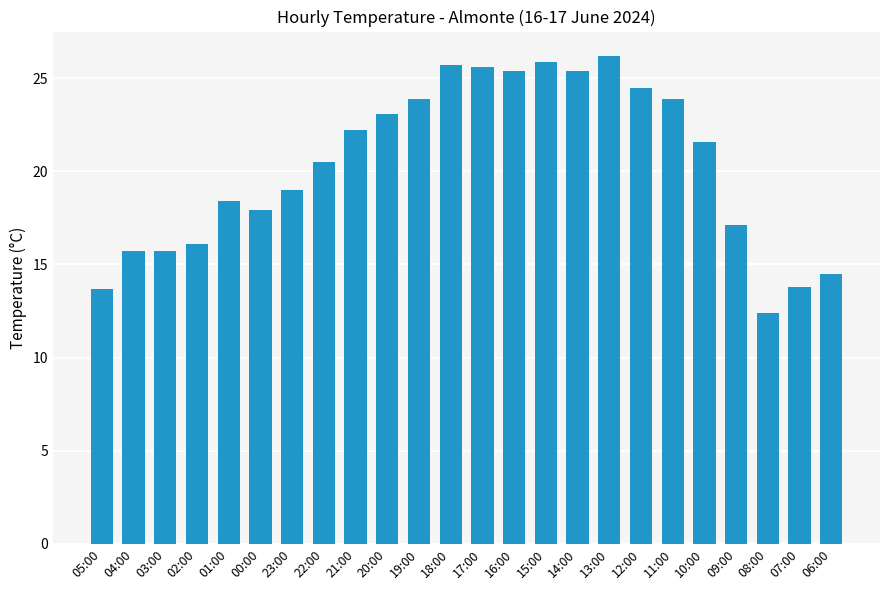

What position from the right is 01:00?

20